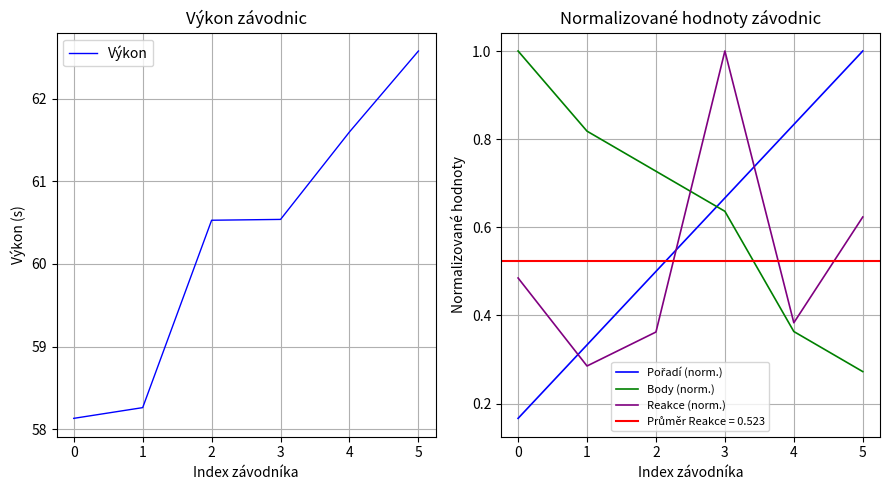

Between which two adjacent categories do Pořadí (norm.) and Body (norm.) first intersect?

1 and 2